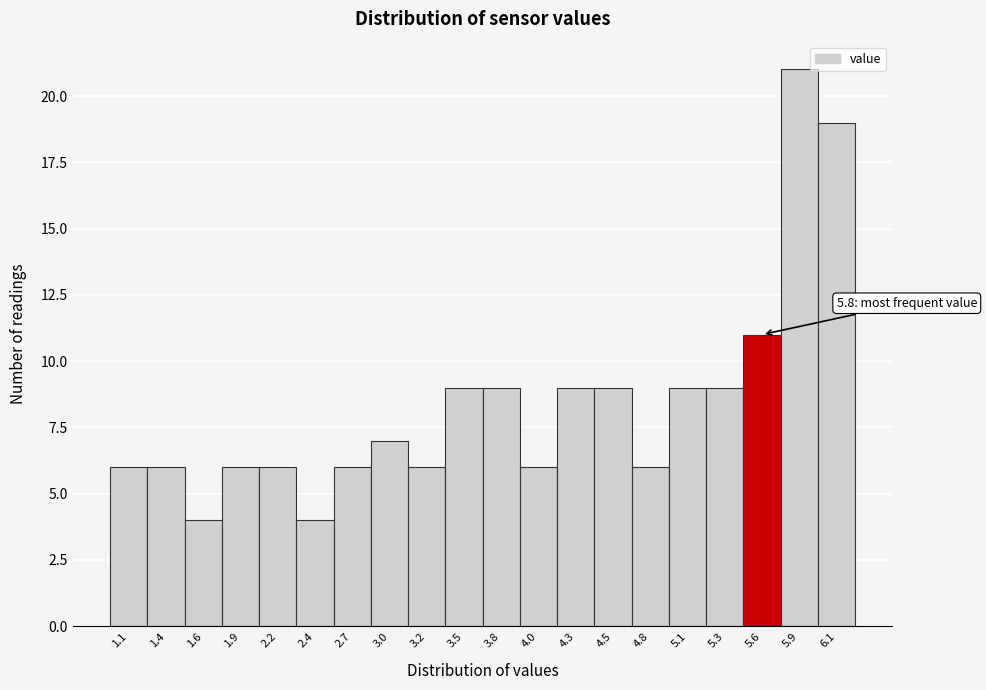

Reading right to left, transcribe all the data shown in this chart.

19	21	11	9	9	6	9	9	6	9	9	6	7	6	4	6	6	4	6	6